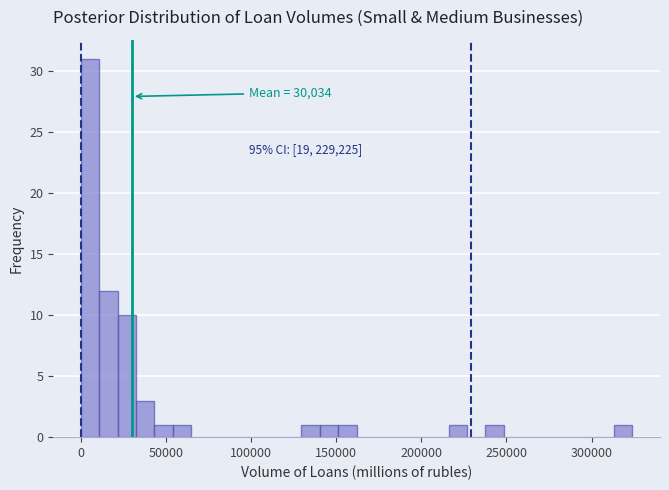

Read against the x-axis, roughly where is the centre of the tallest bar?

5000